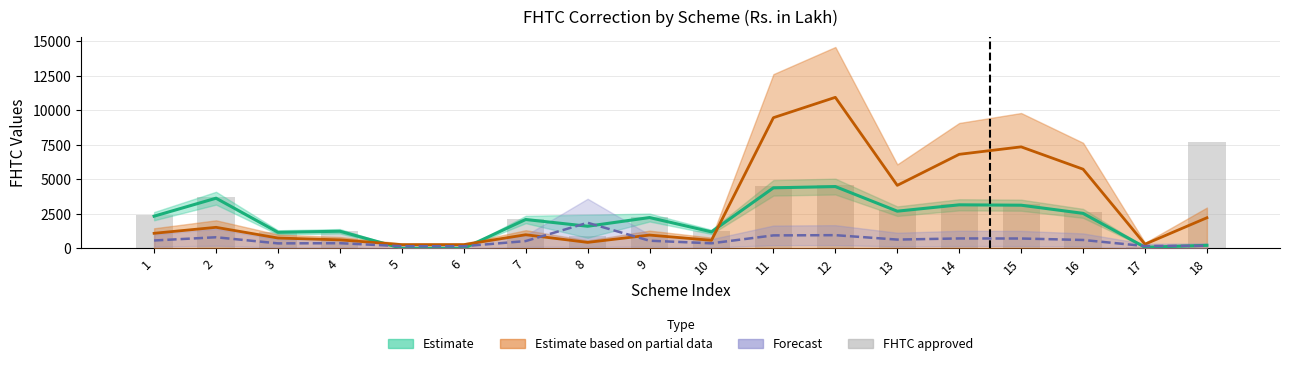

What is the difference between the values at 17 and 18?

7644